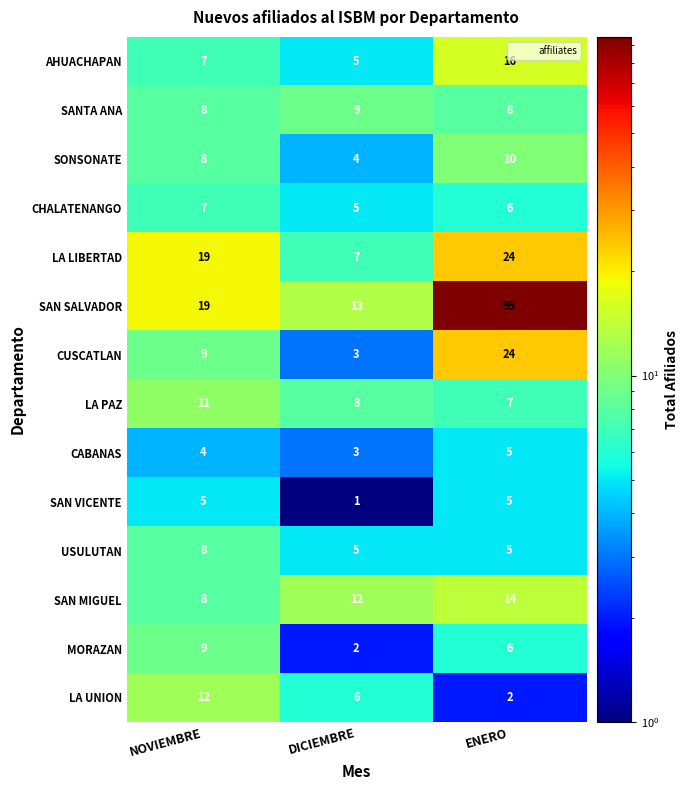

Between DICIEMBRE and ENERO, which series saw the biggest shift?

SAN SALVADOR